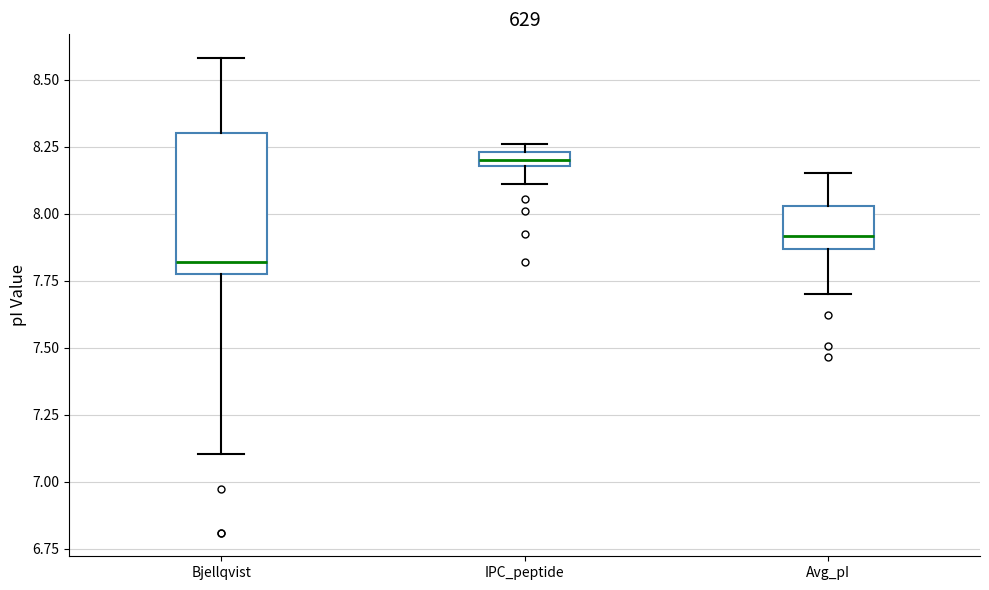

Which box is the tallest, from its lower edge to its upper edge?

Bjellqvist